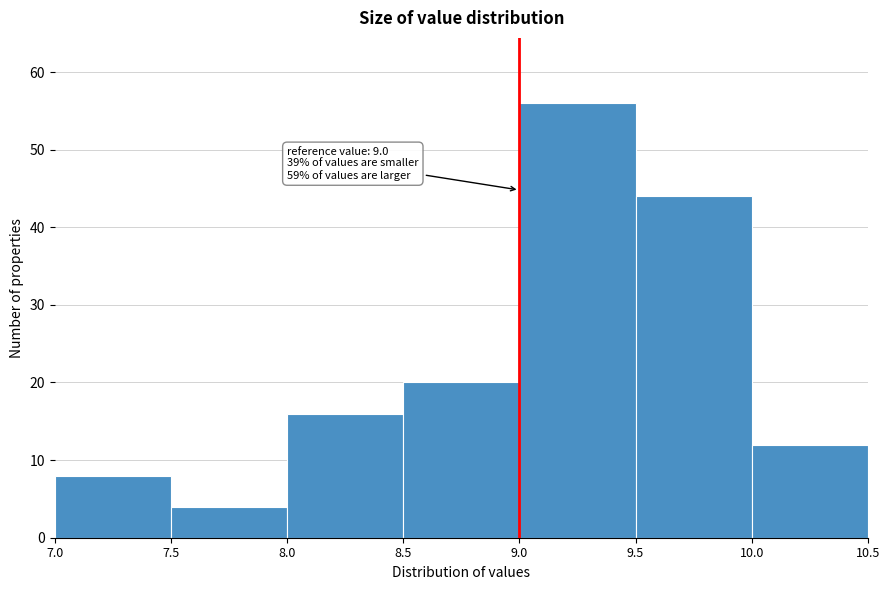

Over which range of the x-axis is the bar tallest?

9.0 to 9.5